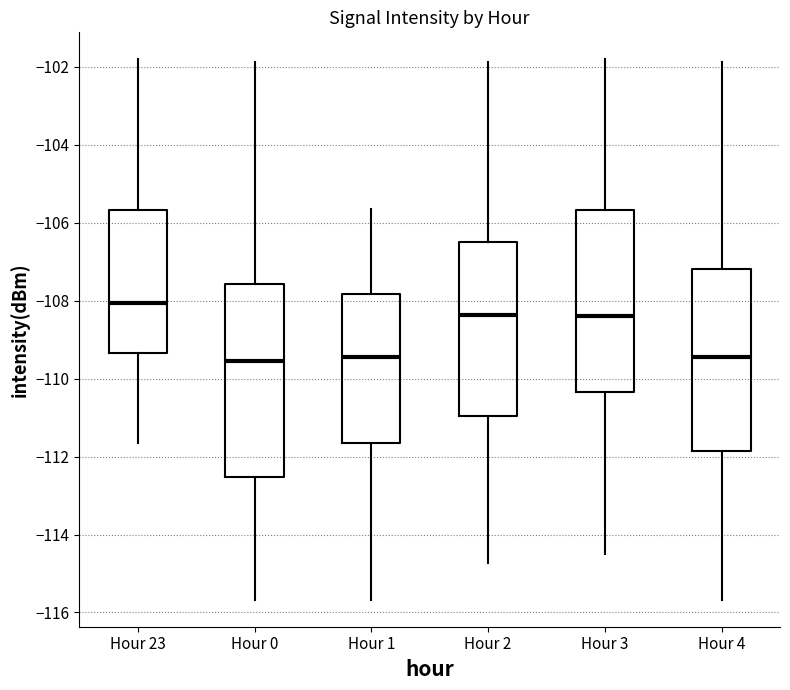

Reading left to right, read every box against the y-axis: the position of its median line, the range the box covers, and the ends of its whiskers. The values are not printed on the chart, so give them approximately, as read against the axis.

Hour 23: median -108.0, box -109.4 to -105.6, whiskers -111.6 to -101.8
Hour 0: median -109.6, box -112.6 to -107.6, whiskers -115.6 to -101.8
Hour 1: median -109.4, box -111.6 to -107.8, whiskers -115.6 to -105.6
Hour 2: median -108.4, box -111.0 to -106.4, whiskers -114.8 to -101.8
Hour 3: median -108.4, box -110.4 to -105.6, whiskers -114.6 to -101.8
Hour 4: median -109.4, box -111.8 to -107.2, whiskers -115.6 to -101.8